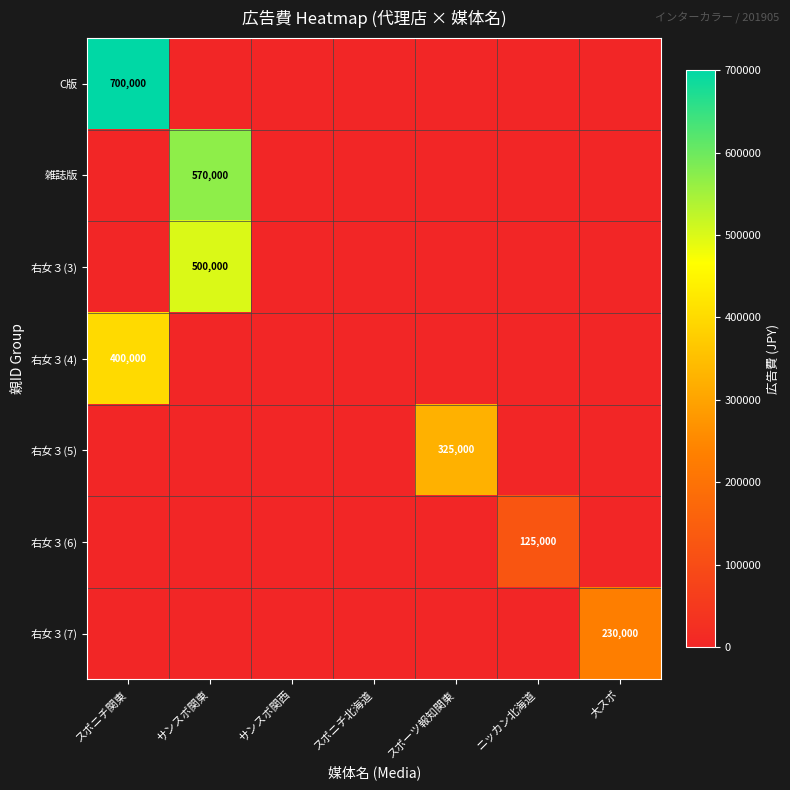

Which series has the widest spread of values?

C版